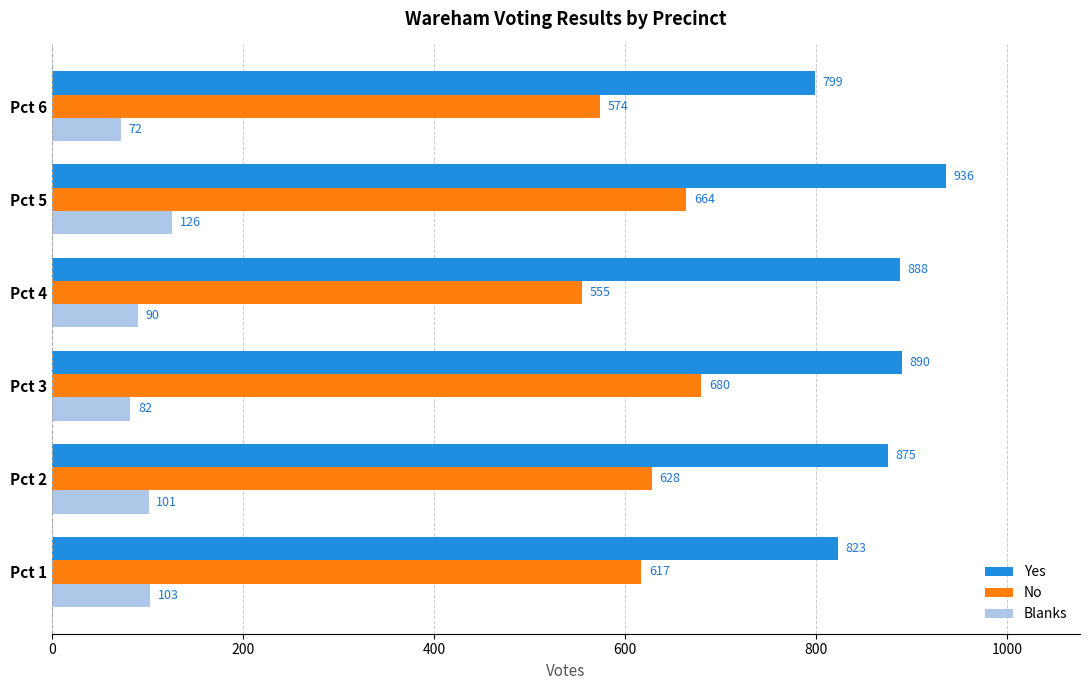

What are all the series names shown in the legend?

Yes, No, Blanks